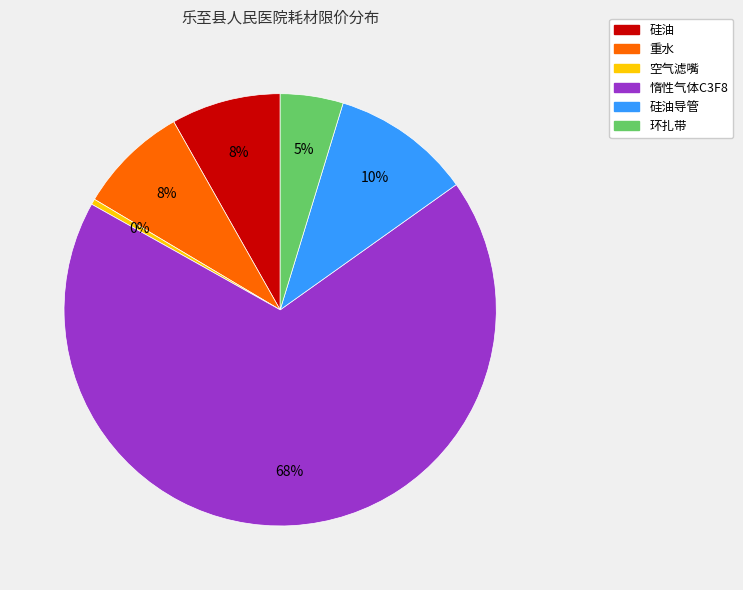

Is there a majority slice in this chart?

Yes